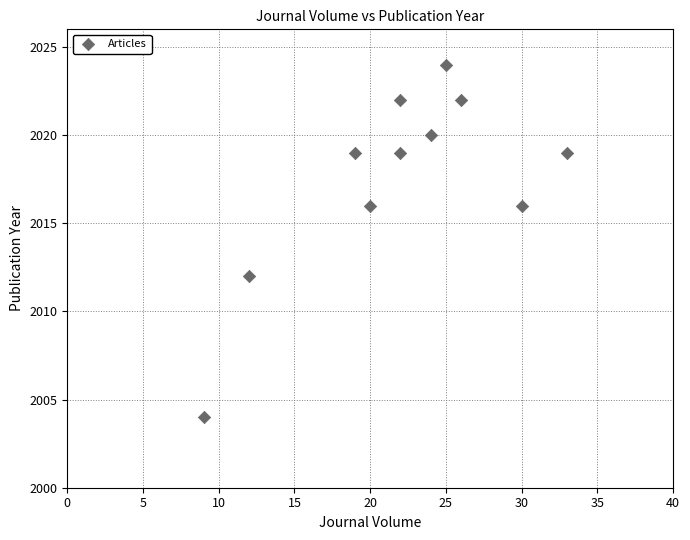

What is the average Y value?

2018